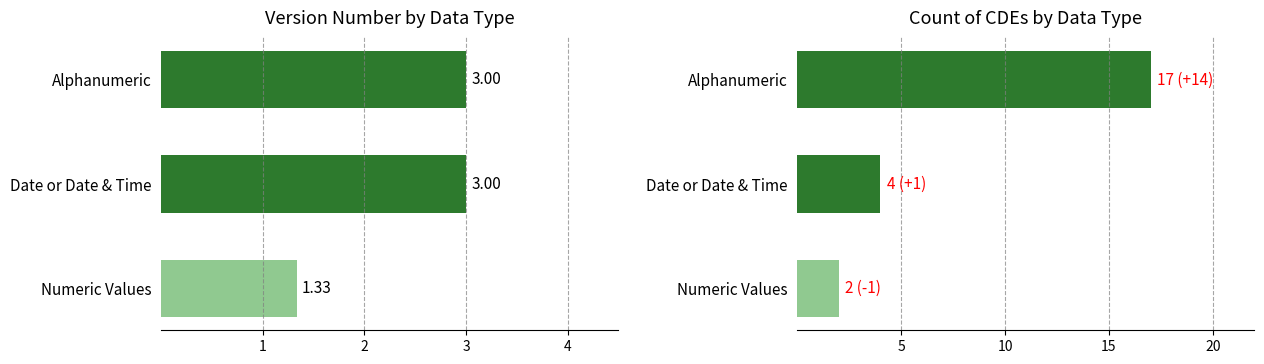

Between Numeric Values and Date or Date & Time, which is larger?

Date or Date & Time